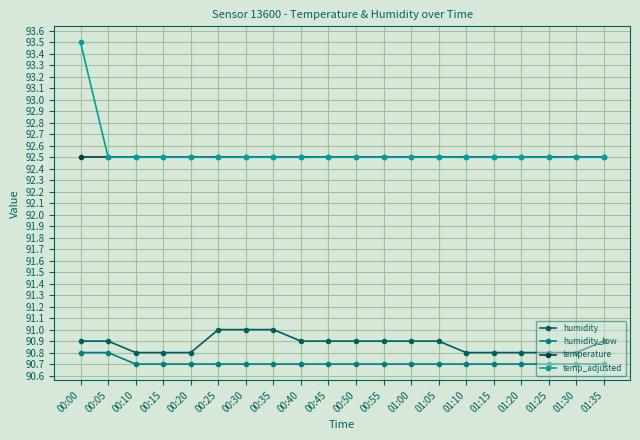

Reading left to right, extract all data points from this chart.

humidity: 90.9	90.9	90.8	90.8	90.8	91.0	91.0	91.0	90.9	90.9	90.9	90.9	90.9	90.9	90.8	90.8	90.8	90.8	90.8	90.9
humidity_low: 90.8	90.8	90.7	90.7	90.7	90.7	90.7	90.7	90.7	90.7	90.7	90.7	90.7	90.7	90.7	90.7	90.7	90.7	90.7	90.7
temperature: 92.5	92.5	92.5	92.5	92.5	92.5	92.5	92.5	92.5	92.5	92.5	92.5	92.5	92.5	92.5	92.5	92.5	92.5	92.5	92.5
temp_adjusted: 93.5	92.5	92.5	92.5	92.5	92.5	92.5	92.5	92.5	92.5	92.5	92.5	92.5	92.5	92.5	92.5	92.5	92.5	92.5	92.5